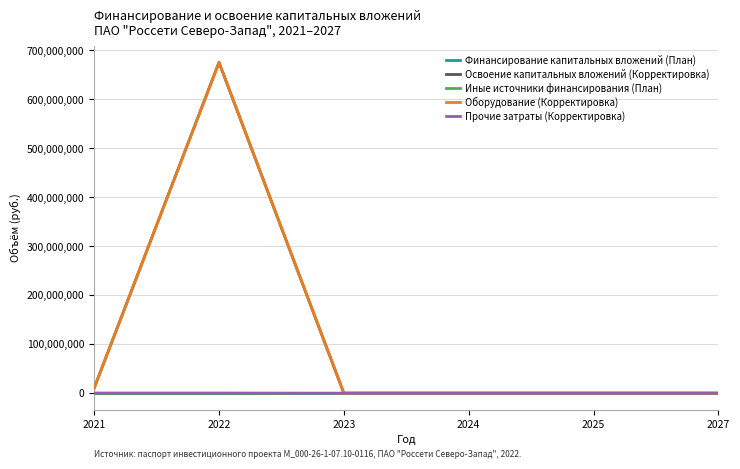

Does the chart display data point markers on the line(s)?

No